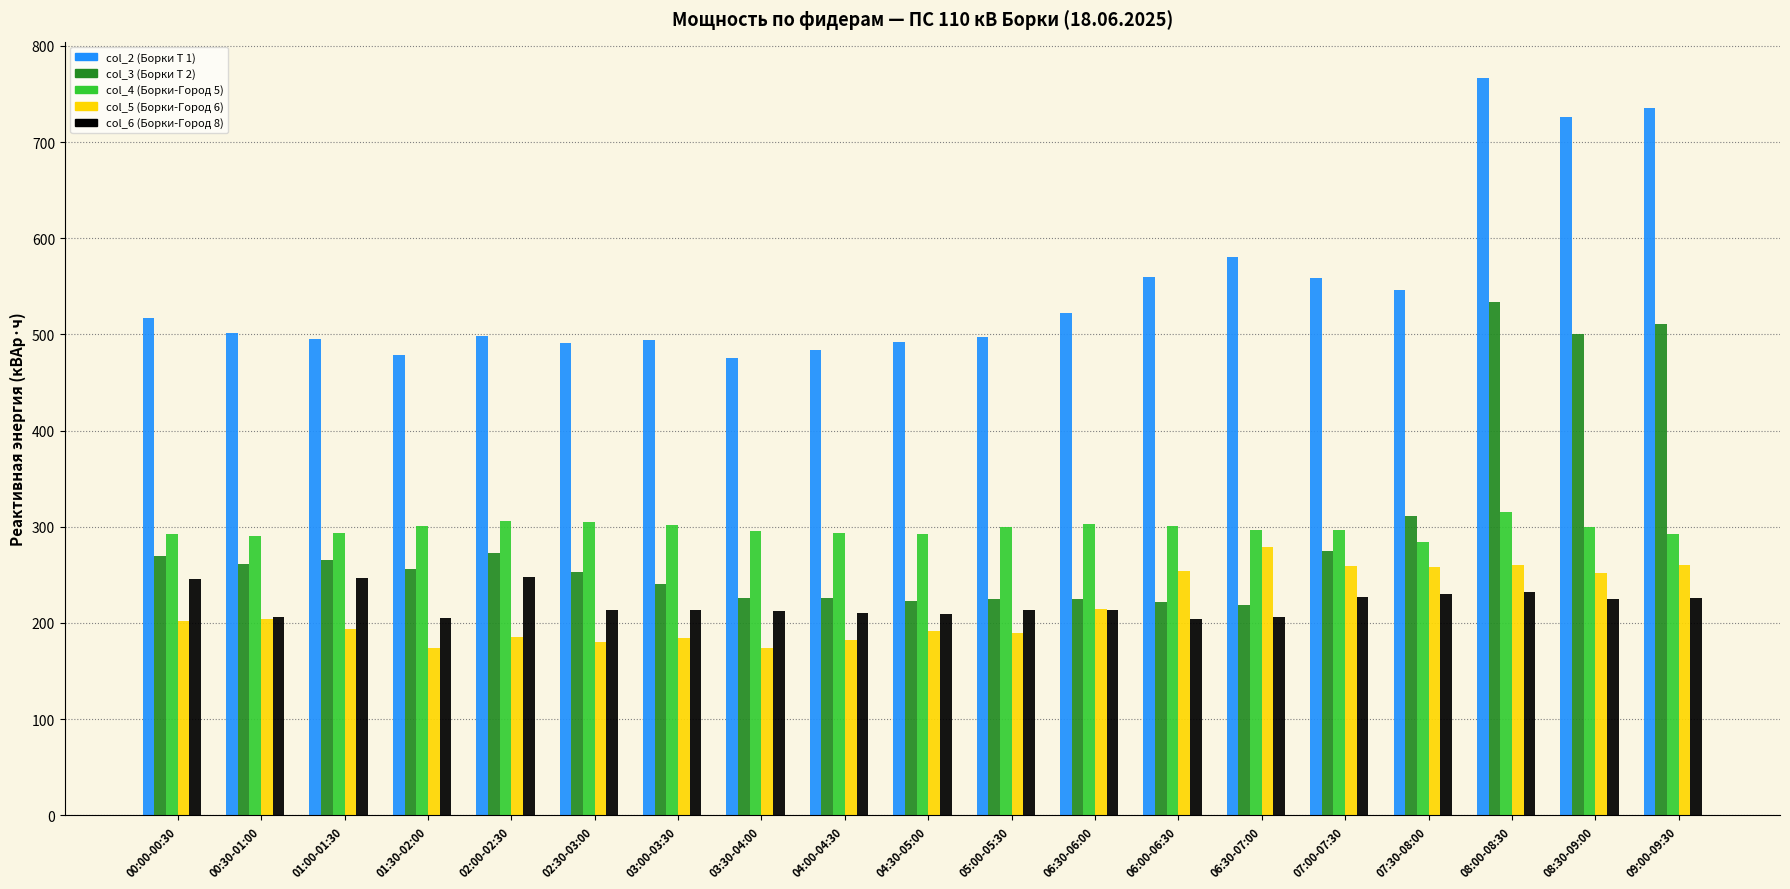

Rank the series at 04:00-04:30 from highest to lowest value.

col_2 (Борки Т 1), col_4 (Борки-Город 5), col_3 (Борки Т 2), col_6 (Борки-Город 8), col_5 (Борки-Город 6)